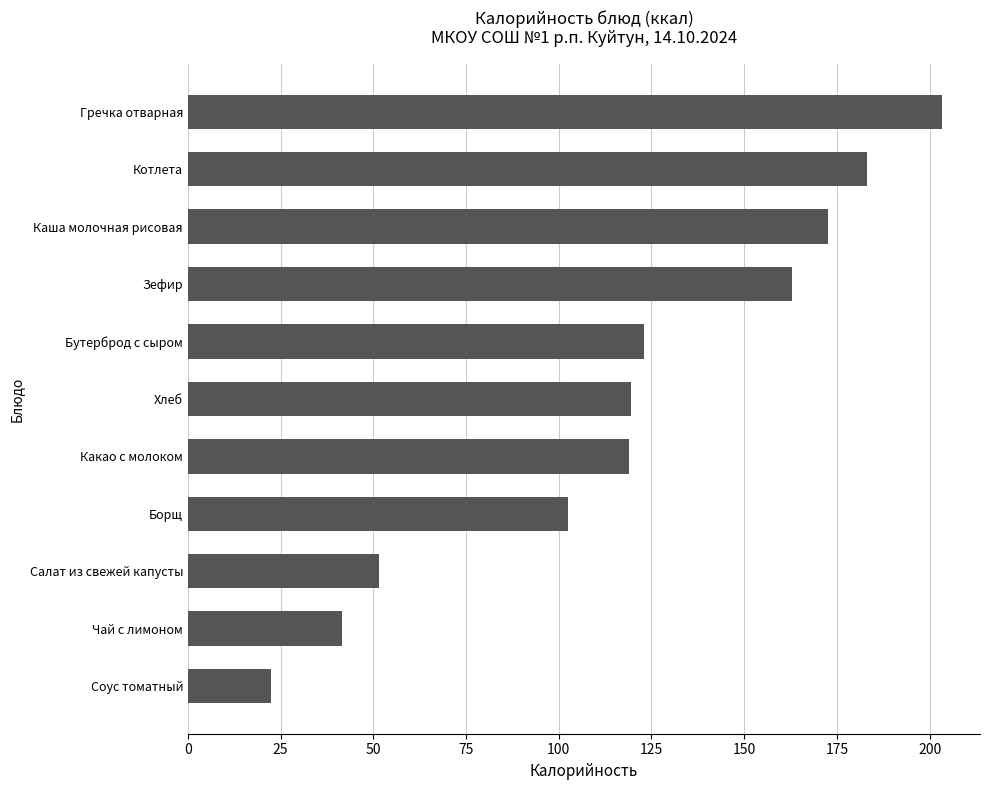

What is the difference between the values at Зефир and Хлеб?

43.6